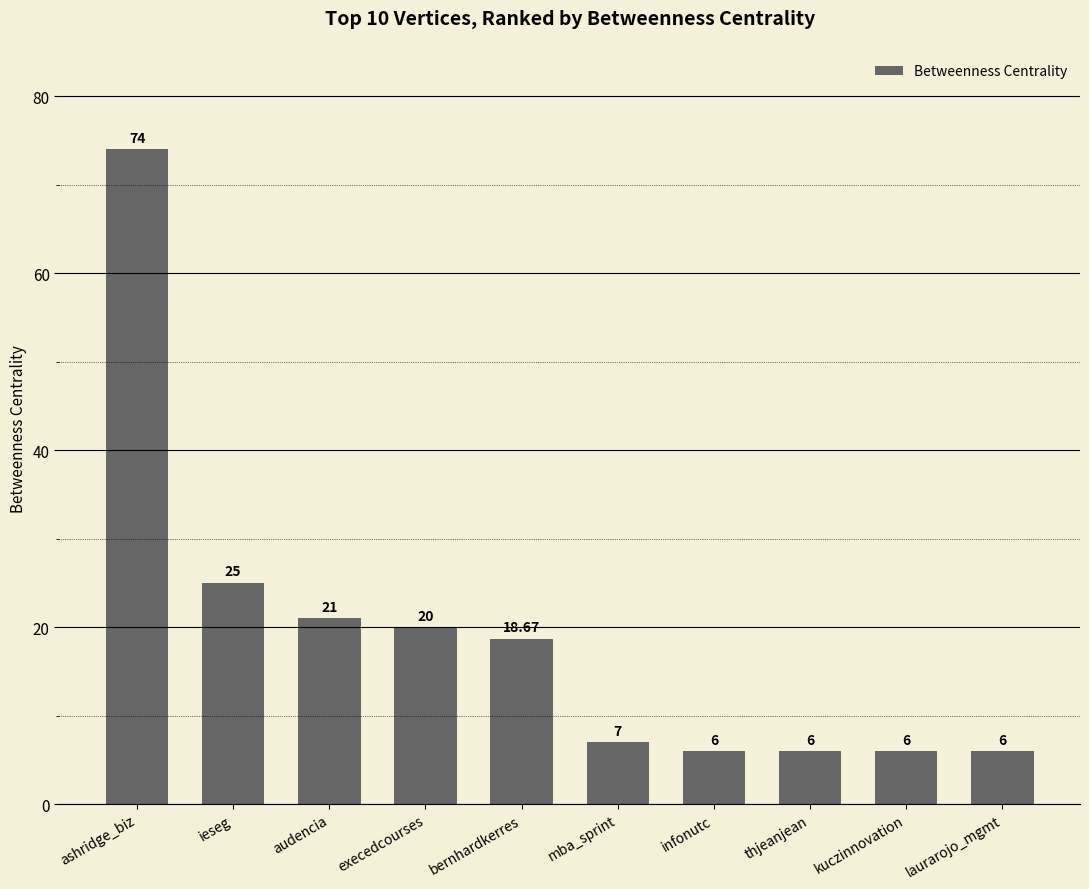

What position from the right is audencia?

8